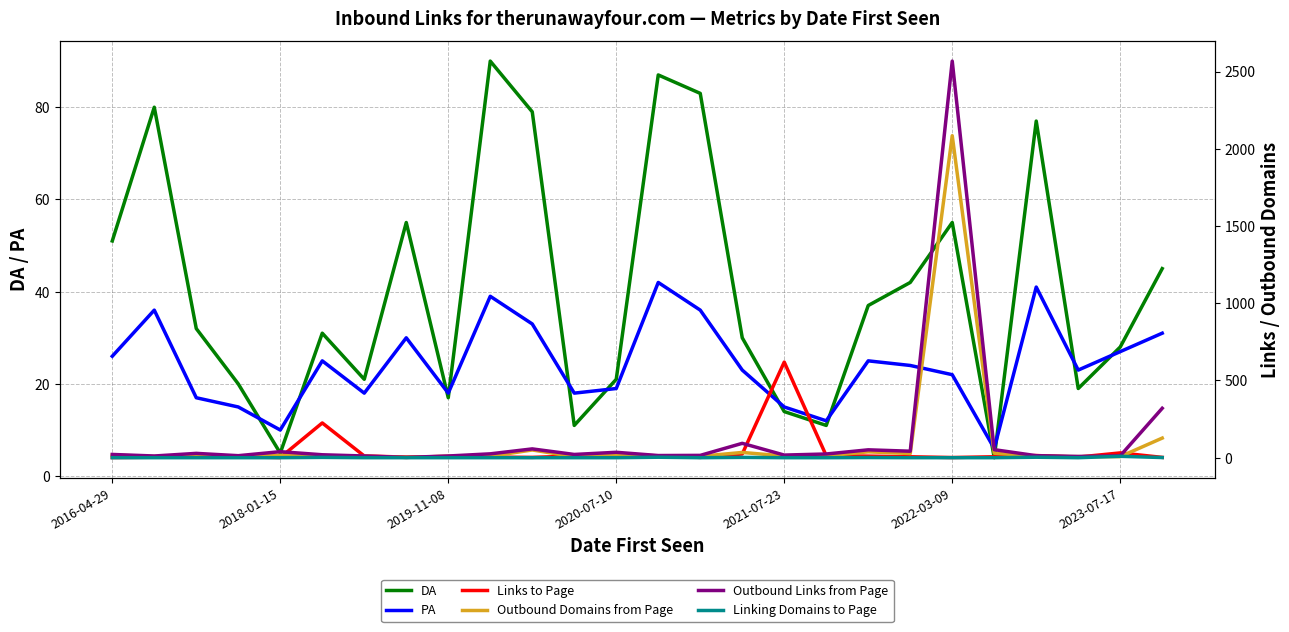

True or false: Links to Page has more than 2 interior local peaks.

True